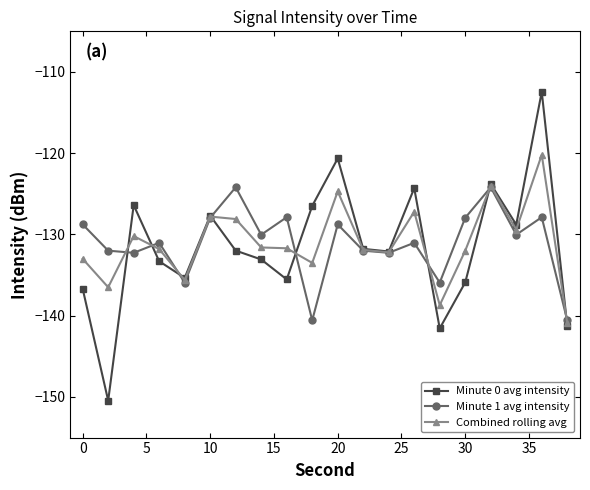

What is the sum of all Minute 0 avg intensity values?

-2629.5